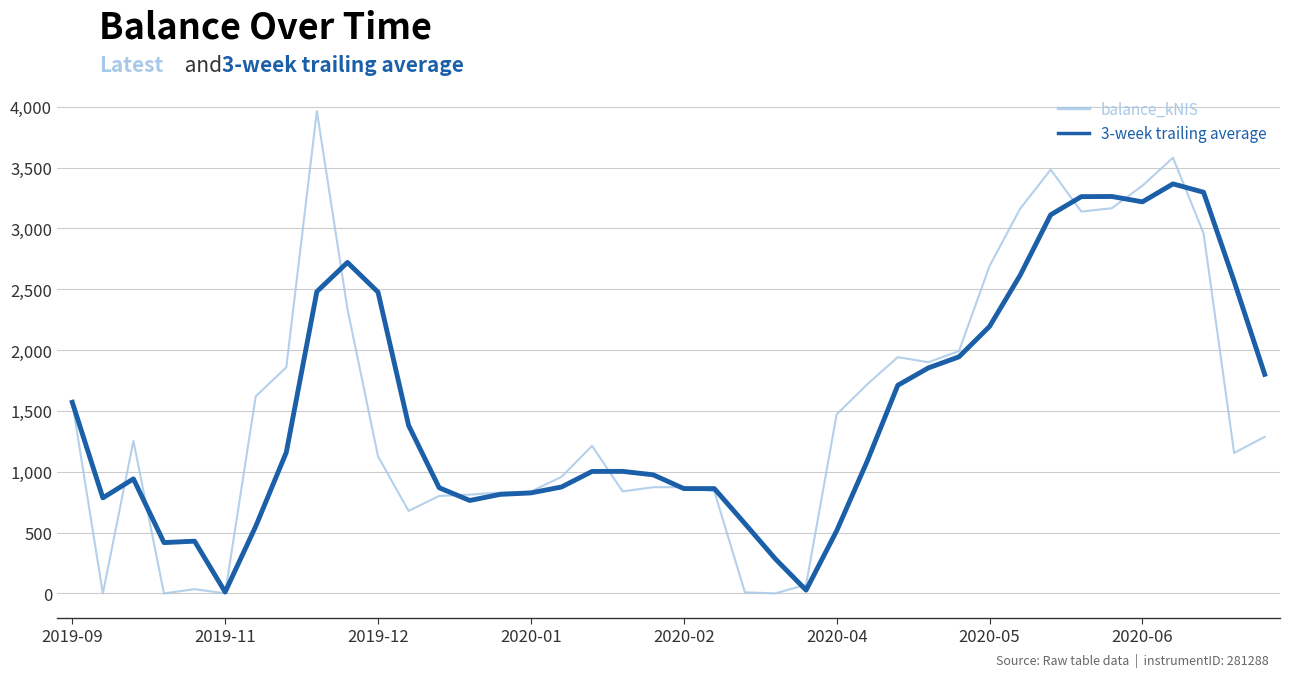

What is the maximum value shown in the chart?

3964.1